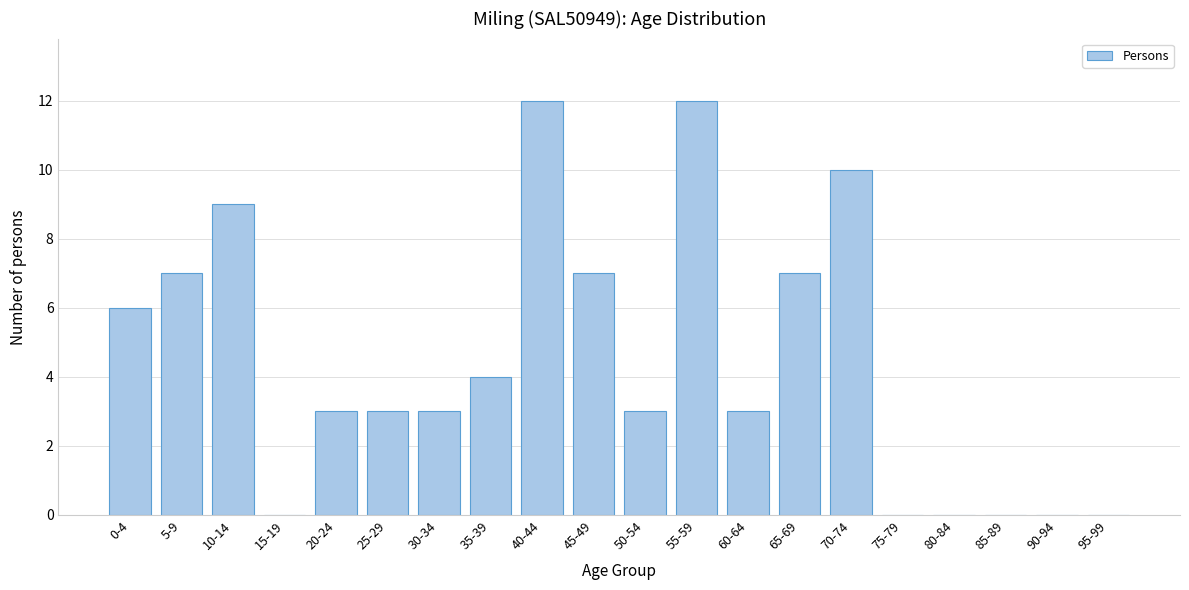

Reading left to right, what are all the values shown in this chart?

0-4=6	5-9=7	10-14=9	15-19=0	20-24=3	25-29=3	30-34=3	35-39=4	40-44=12	45-49=7	50-54=3	55-59=12	60-64=3	65-69=7	70-74=10	75-79=0	80-84=0	85-89=0	90-94=0	95-99=0